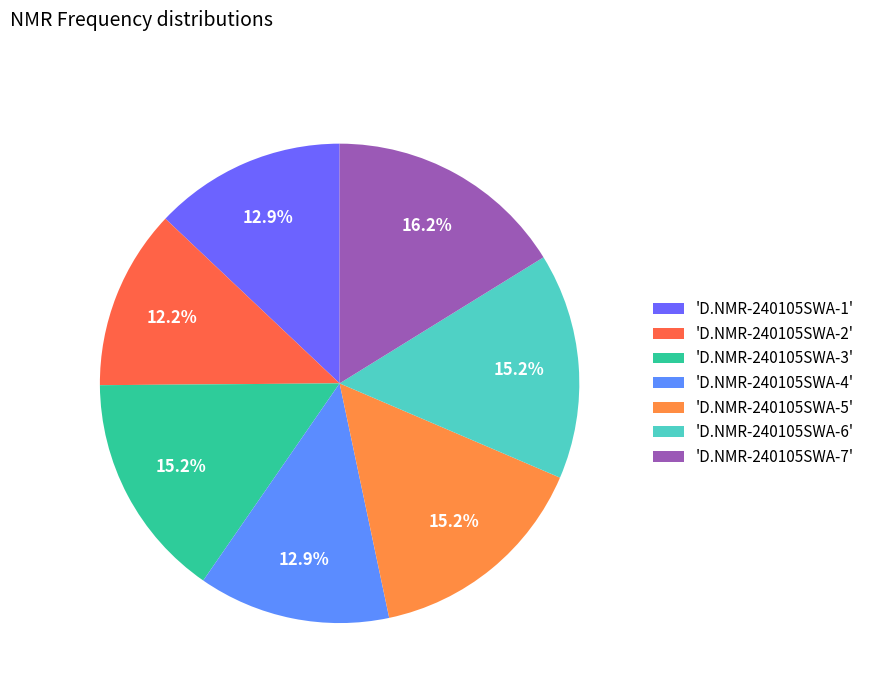

To the nearest percent, what is the difference between the largest and smallest slice percentages?

4%